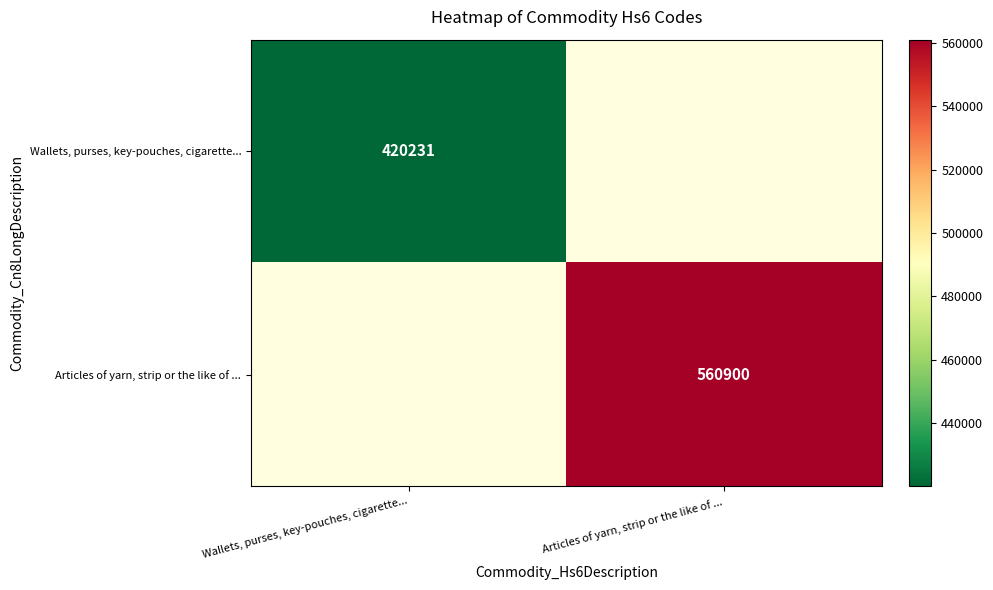

The value of Wallets, purses, key-pouches, cigarette... at Wallets, purses, key-pouches, cigarette... is 420231. True or false?

True